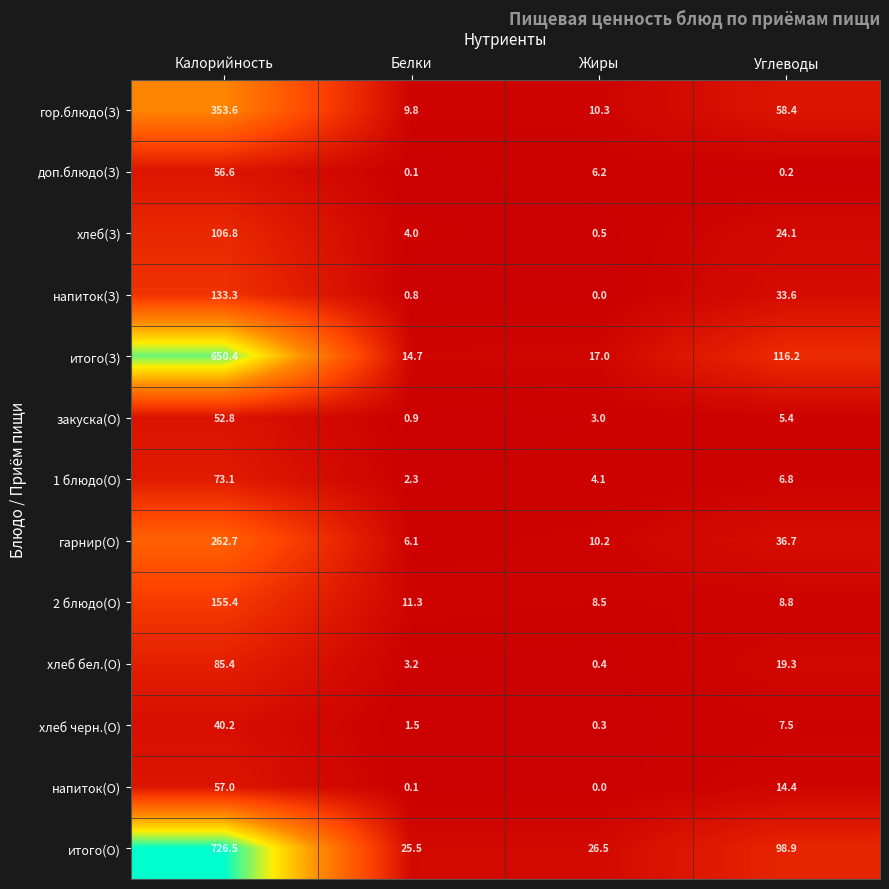

What is the difference between the maximum and minimum values in the хлеб(З) series?

106.3